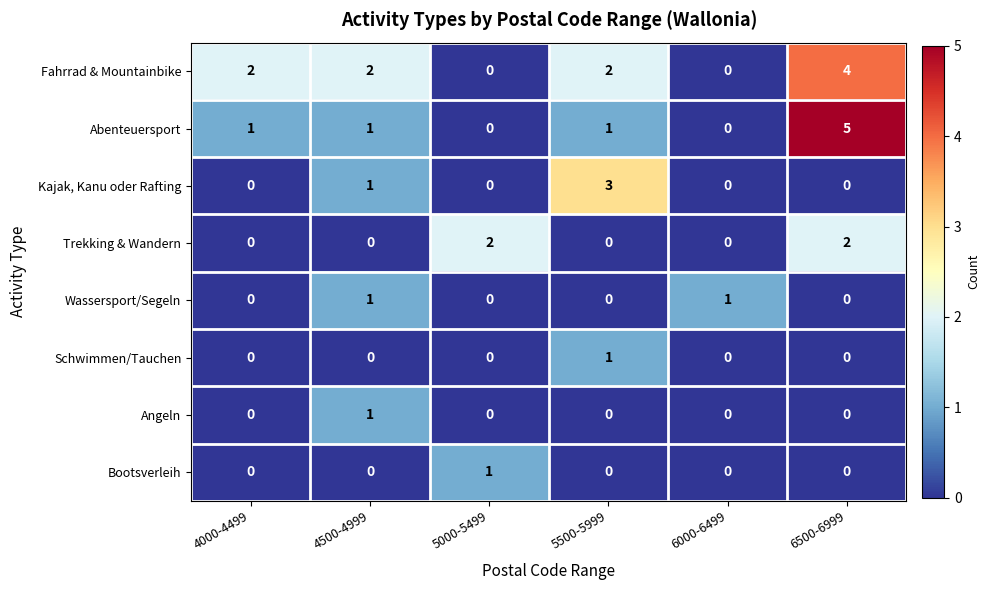

What is the spread (max minus min) of values at 4500-4999?

2